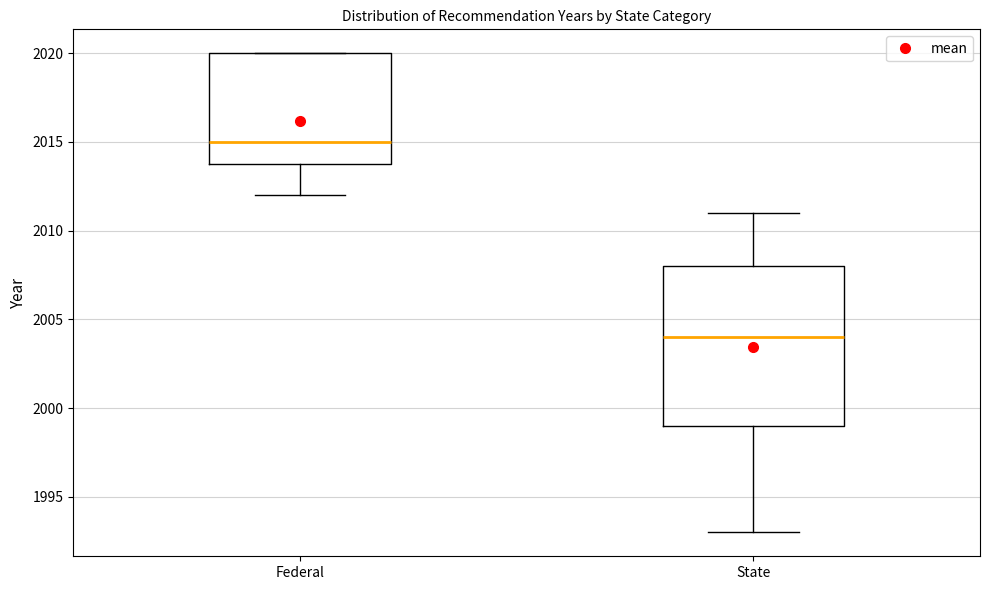

Where is the lower edge of the box for Federal on the y-axis? The values are not printed on the chart, so give them approximately, as read against the axis.

2014